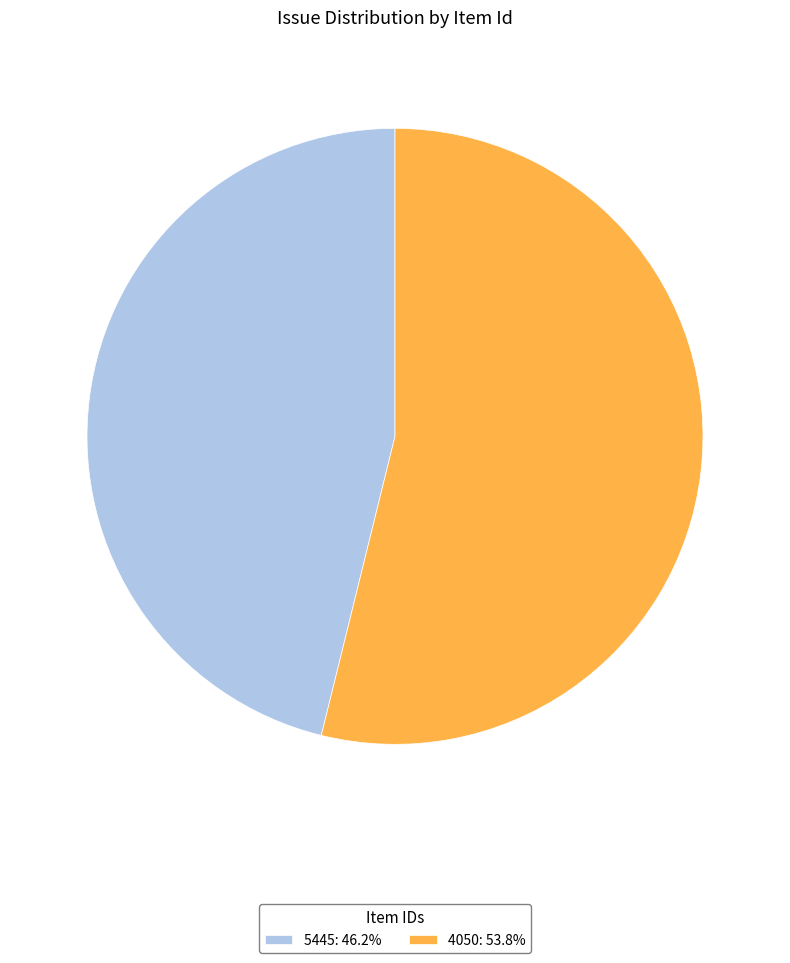

Which slice is the largest?

4050